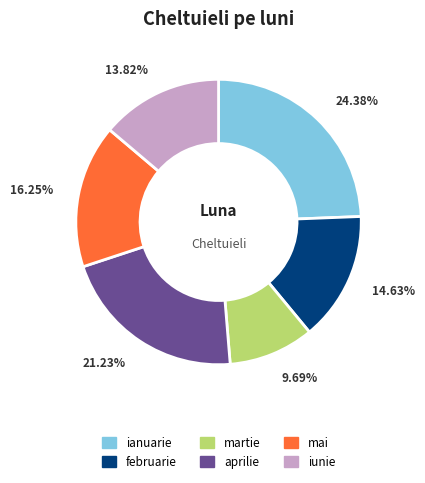

What is the ratio of the value at aprilie to the value at martie?

2.2